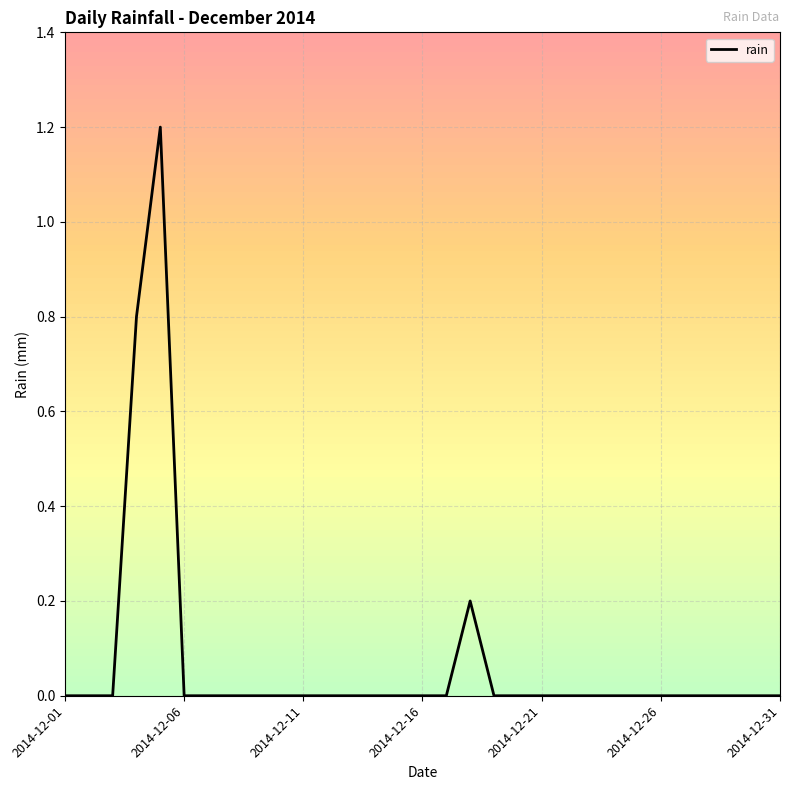

What is the difference between the maximum and minimum values?

1.2